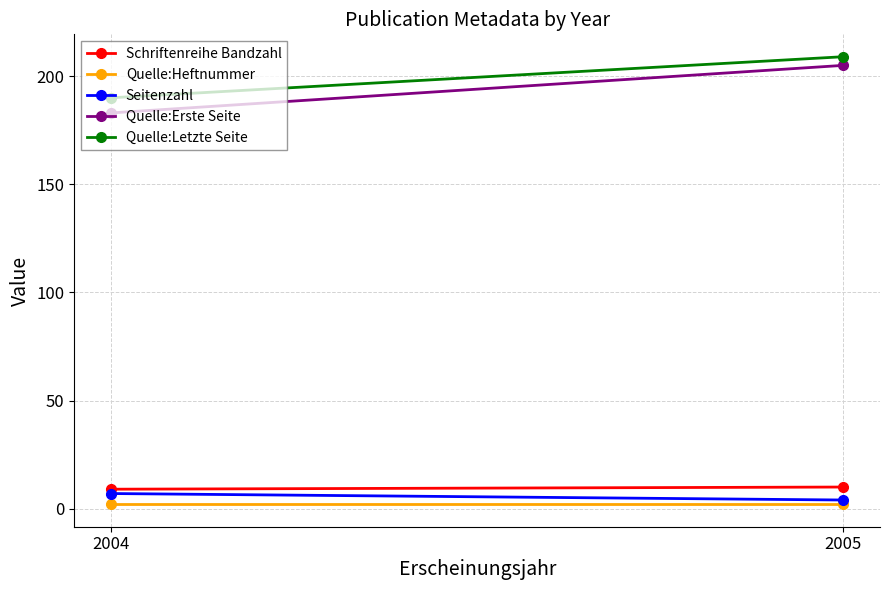

Which series has the largest total across all categories?

Quelle:Letzte Seite